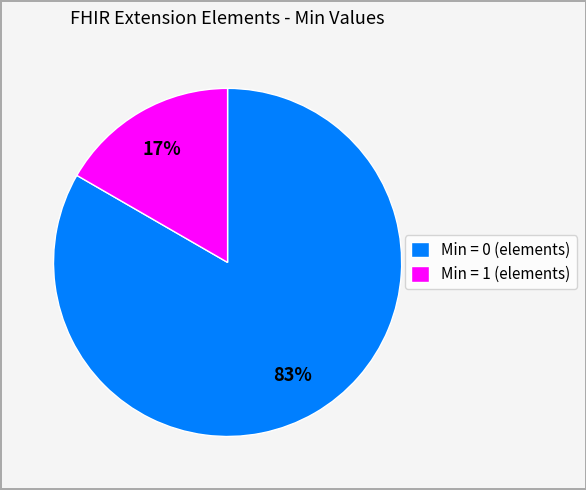

Do Min = 0 (elements) and Min = 1 (elements) together represent more than half of the pie?

Yes